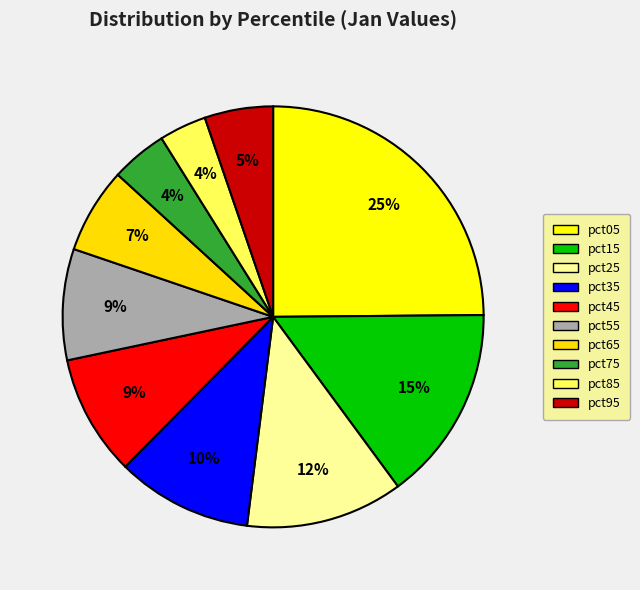

Which category has the smallest portion of the pie?

pct85